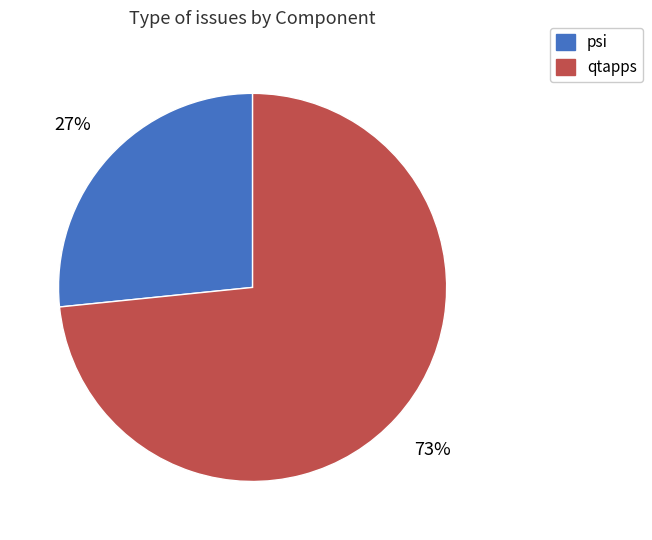

Is there any slice that represents more than half of the pie?

Yes